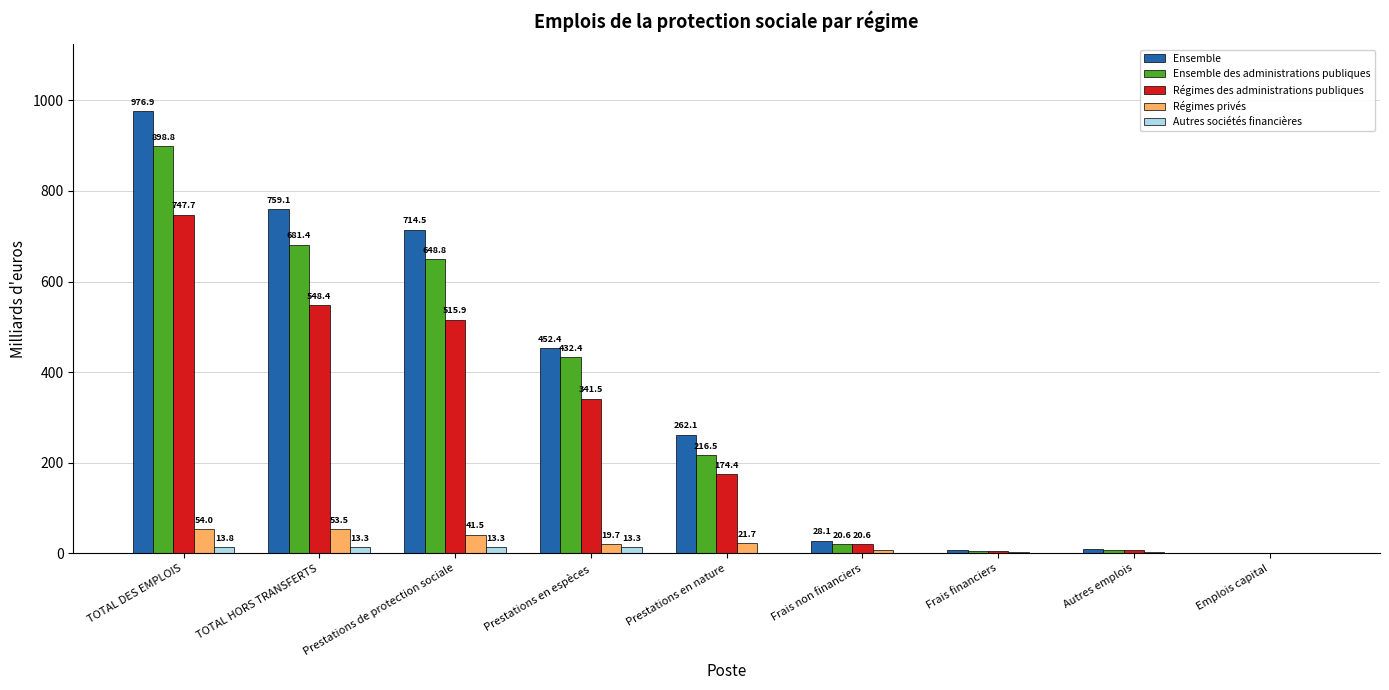

The Ensemble series shows 155.9 at Prestations en espèces. True or false?

False